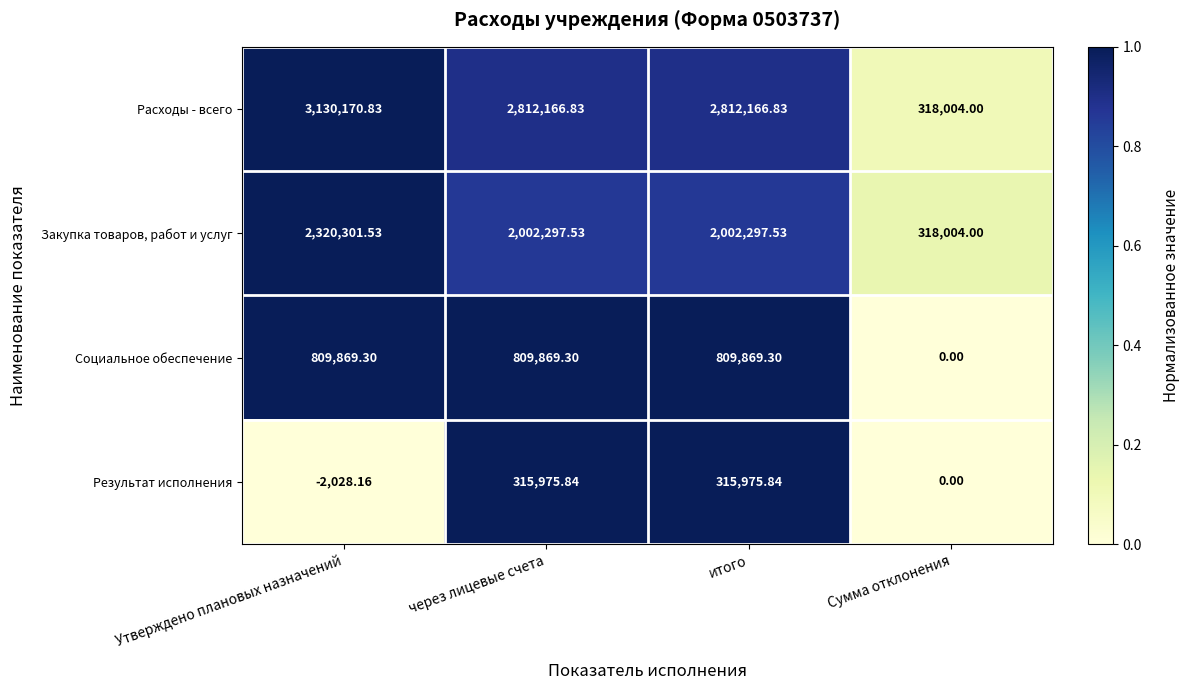

Rank the series at итого from lowest to highest value.

Результат исполнения, Социальное обеспечение, Закупка товаров, работ и услуг, Расходы - всего